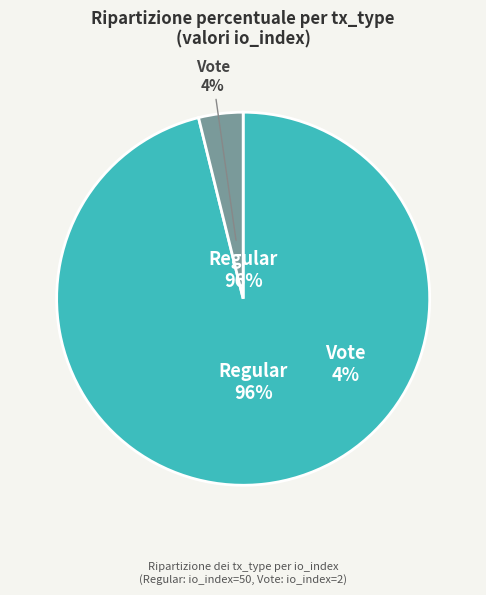

To the nearest percent, what is the difference between the largest and smallest slice percentages?

92%